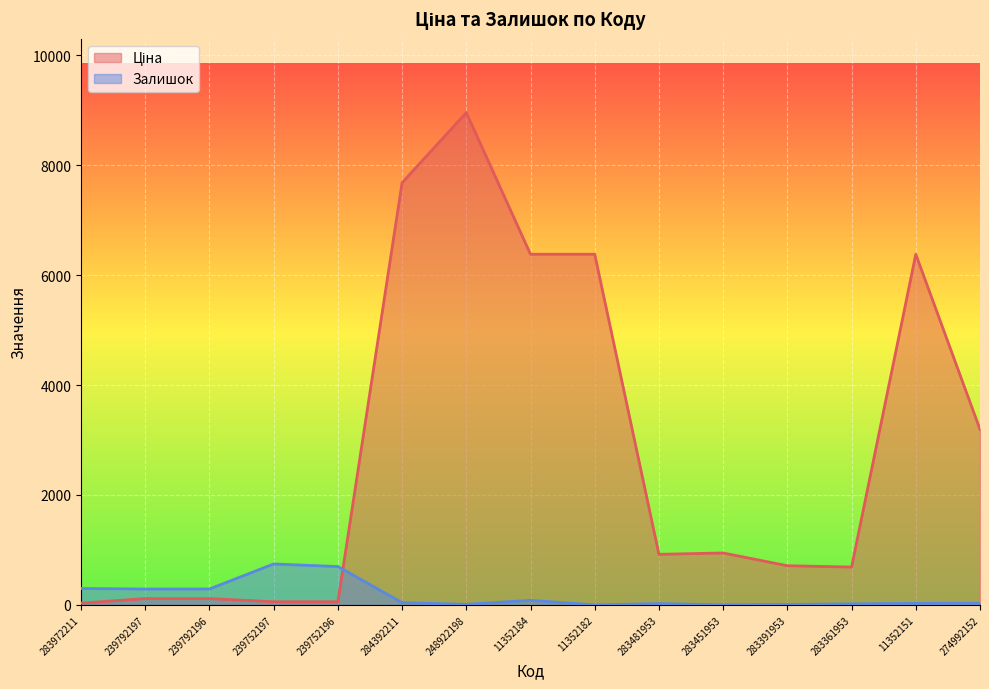

What position from the left is 284392211?

6